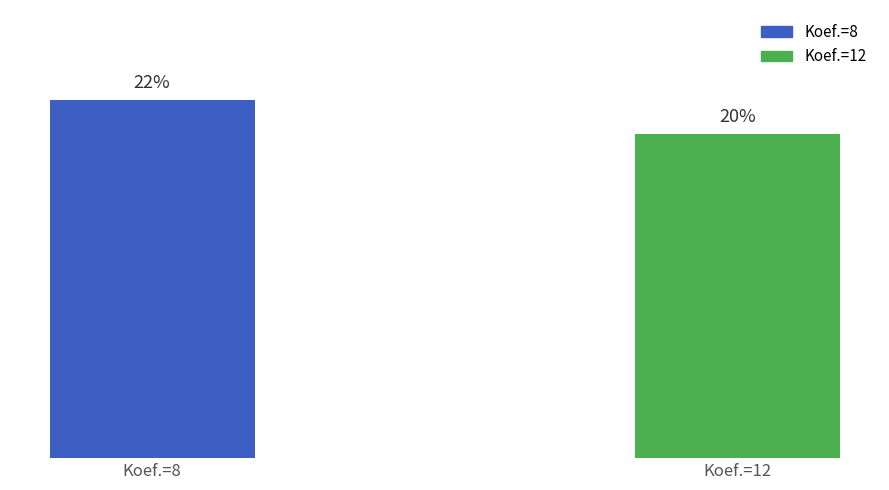

Does the chart contain any negative values?

No